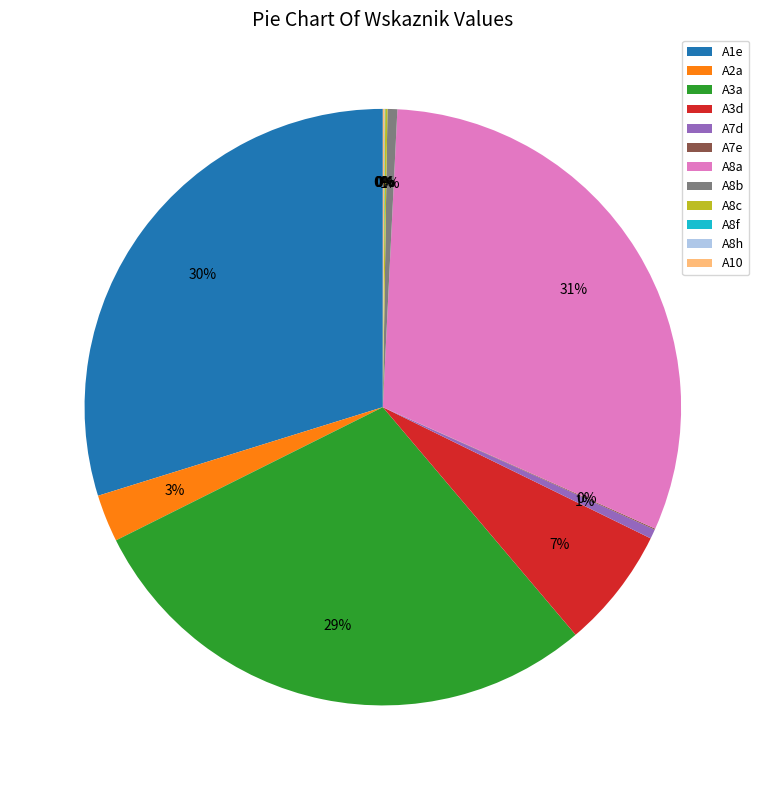

True or false: A7d accounts for 1% of the total.

True